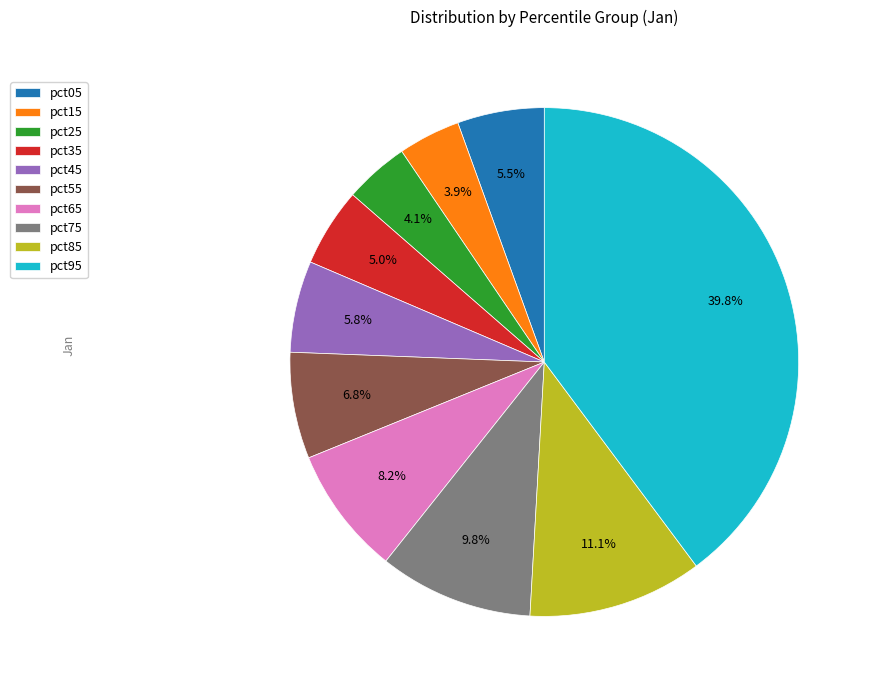

Is it true that pct35 is 18% of the pie?

False